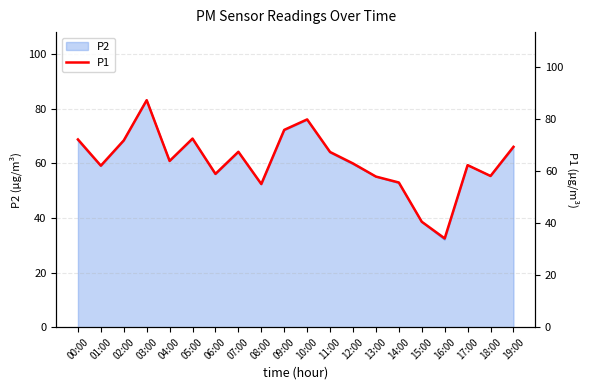

How many interior local valleys (lower than both neighbors) does the data have?

6